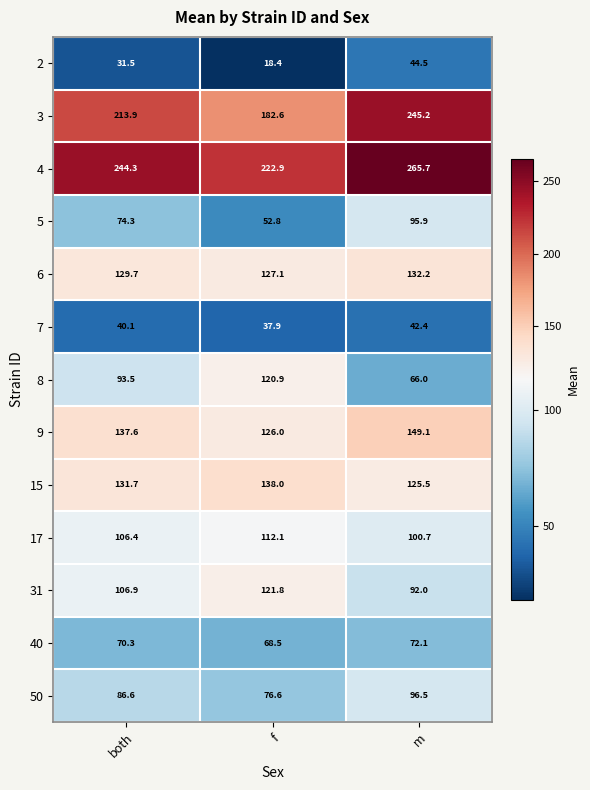

What is the difference between the maximum and minimum values in the 50 series?

19.9